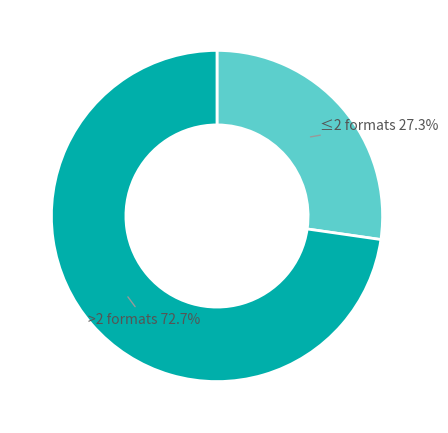

Combined, what portion of the pie is ≤2 formats and >2 formats?

100.0%